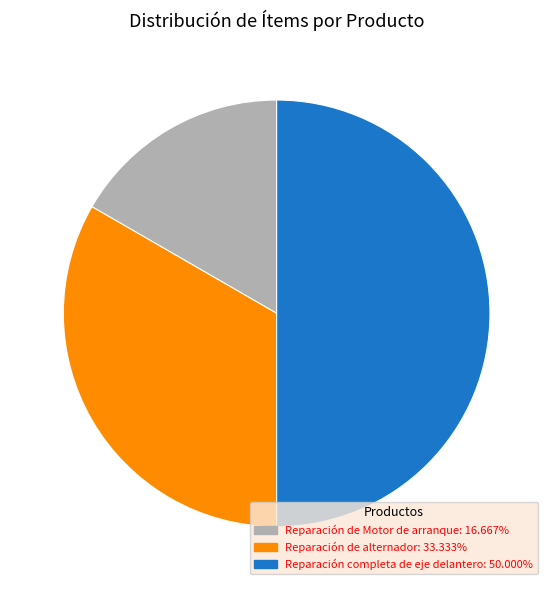

Which slice is the largest?

Reparación completa de eje delantero